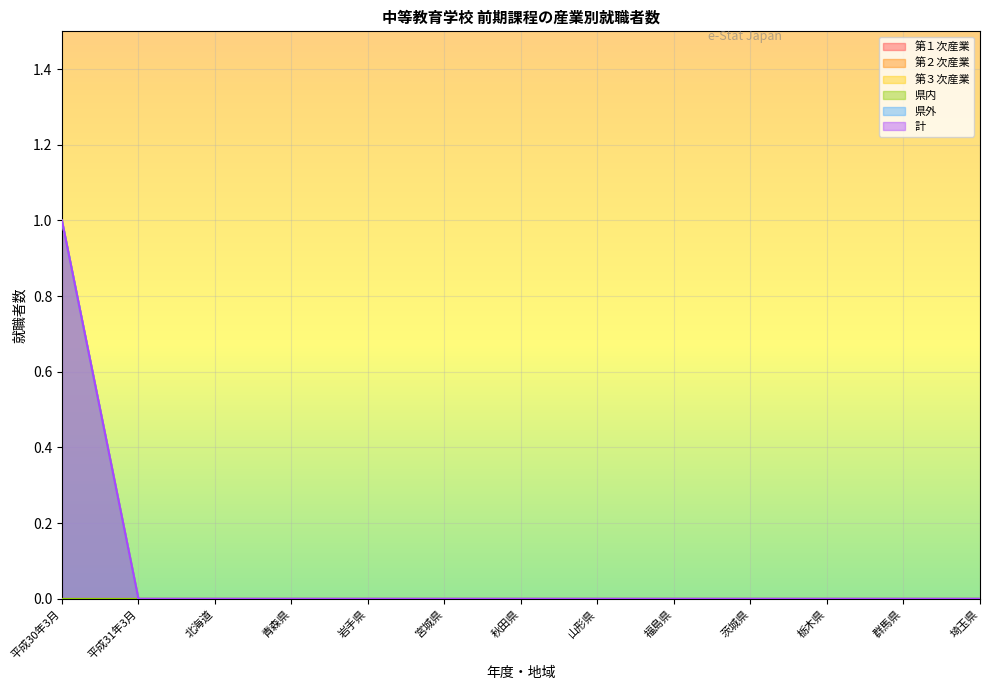

Does the chart display data point markers on the line(s)?

No